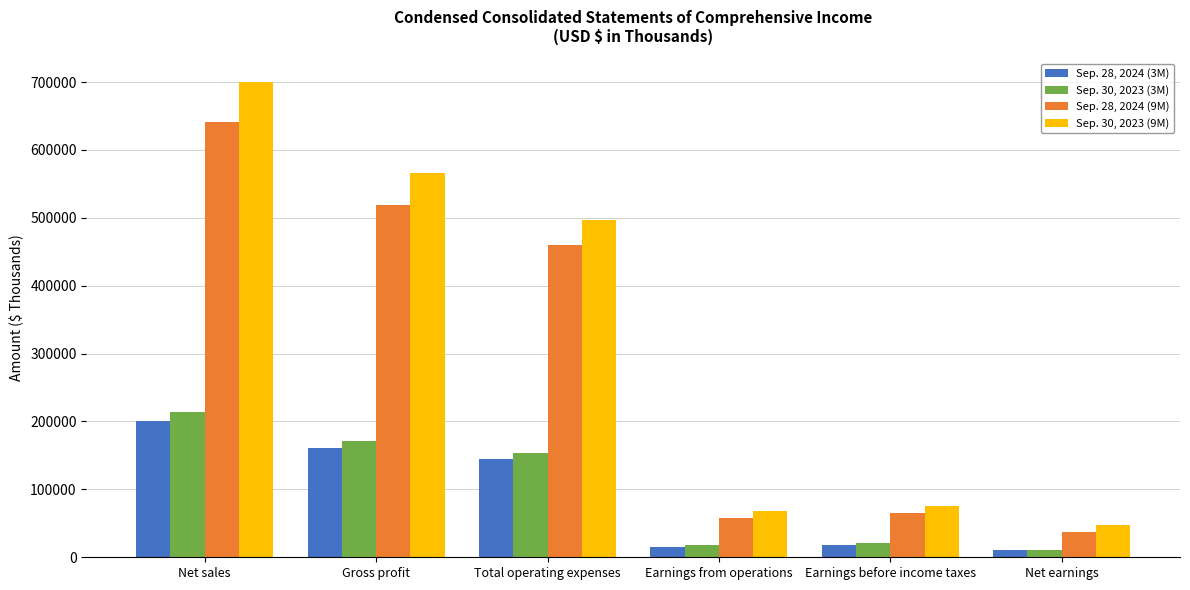

Which label corresponds to the largest value in the chart?

Net sales